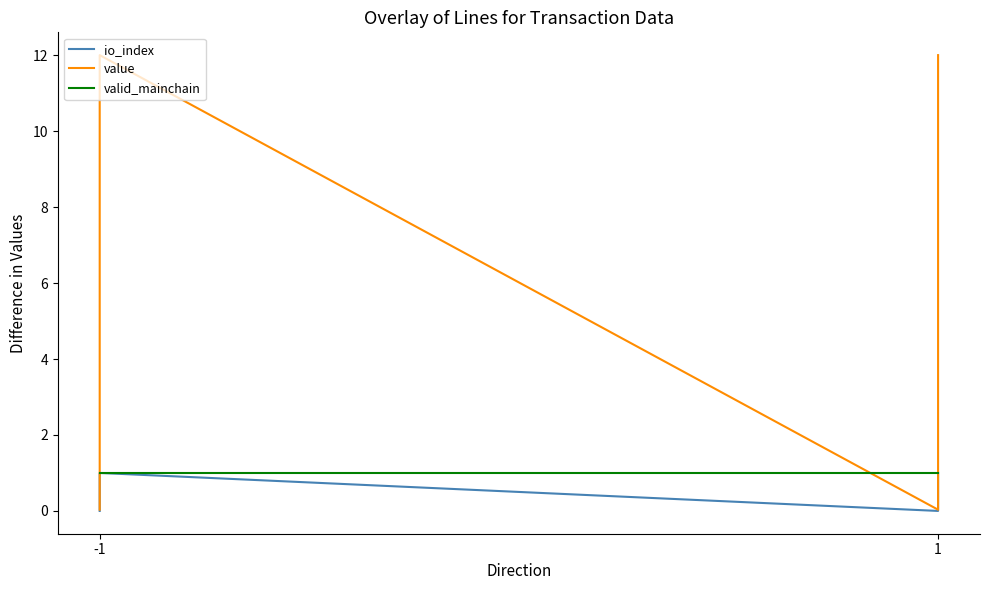

Is it true that io_index equals 1.7 at -1?

False